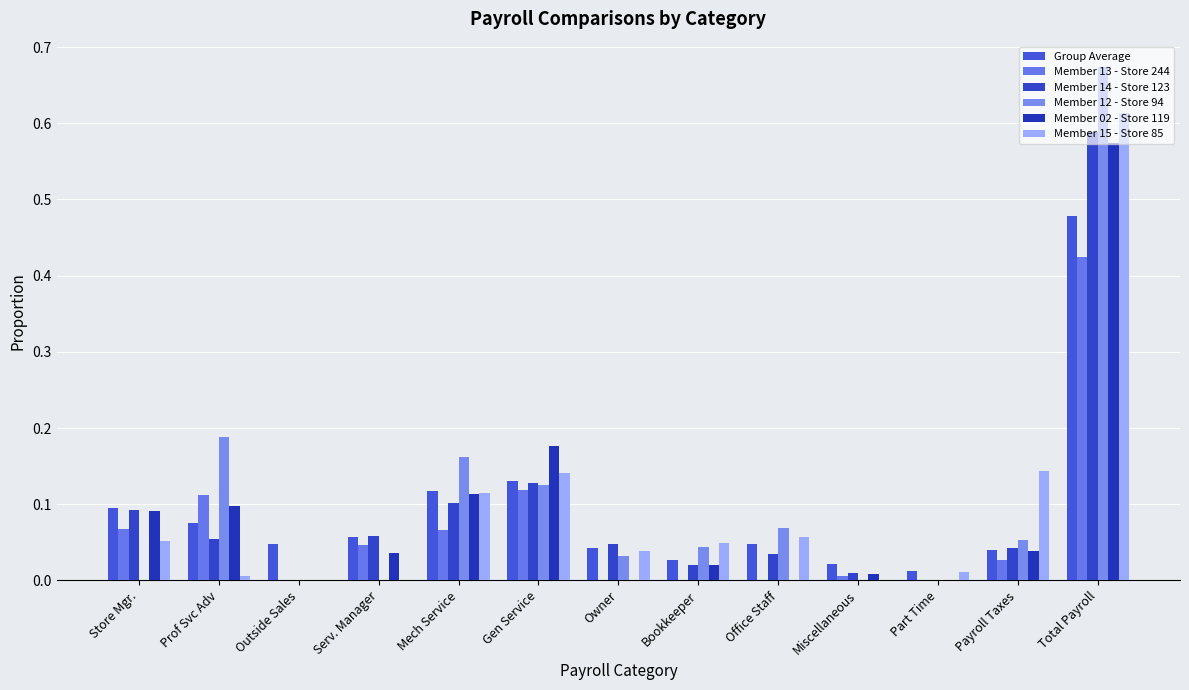

Does the chart contain stacked bars?

No